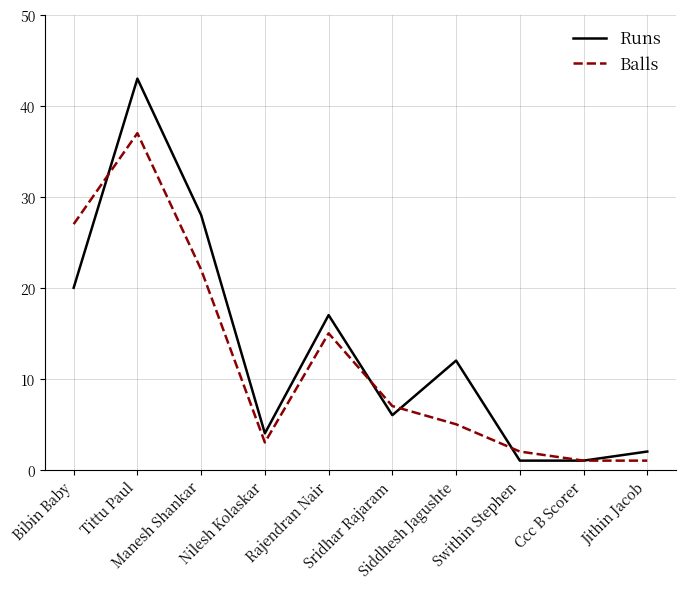

What is the sum of all Balls values?

120